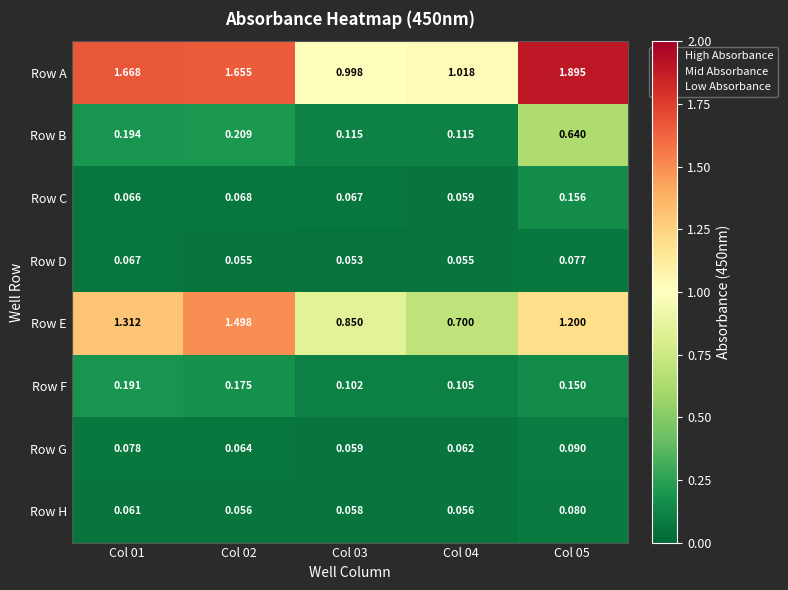

What is the difference between the highest and lowest values at Col 03?

0.9